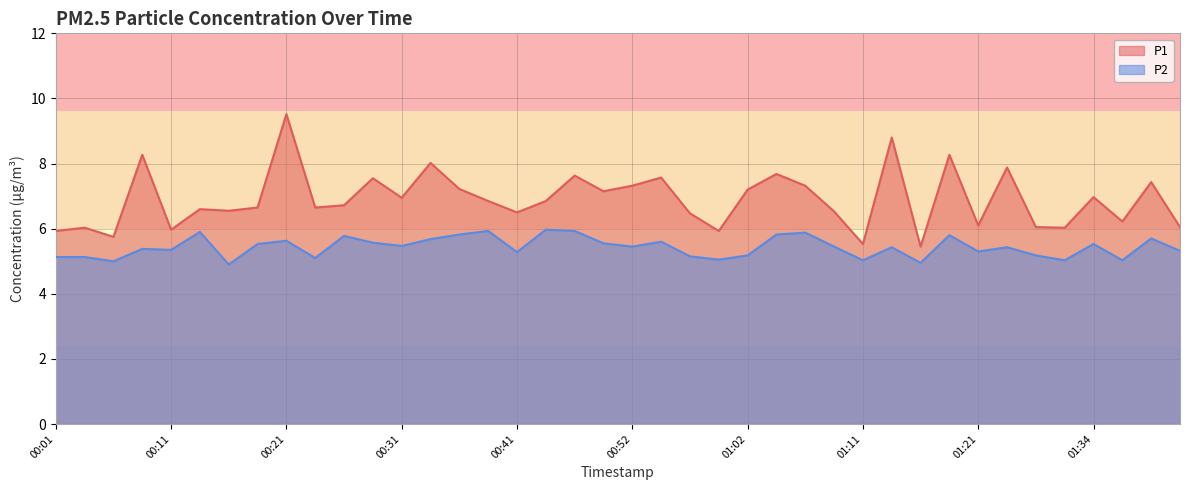

What is the label of the 9th point from the right?

01:19